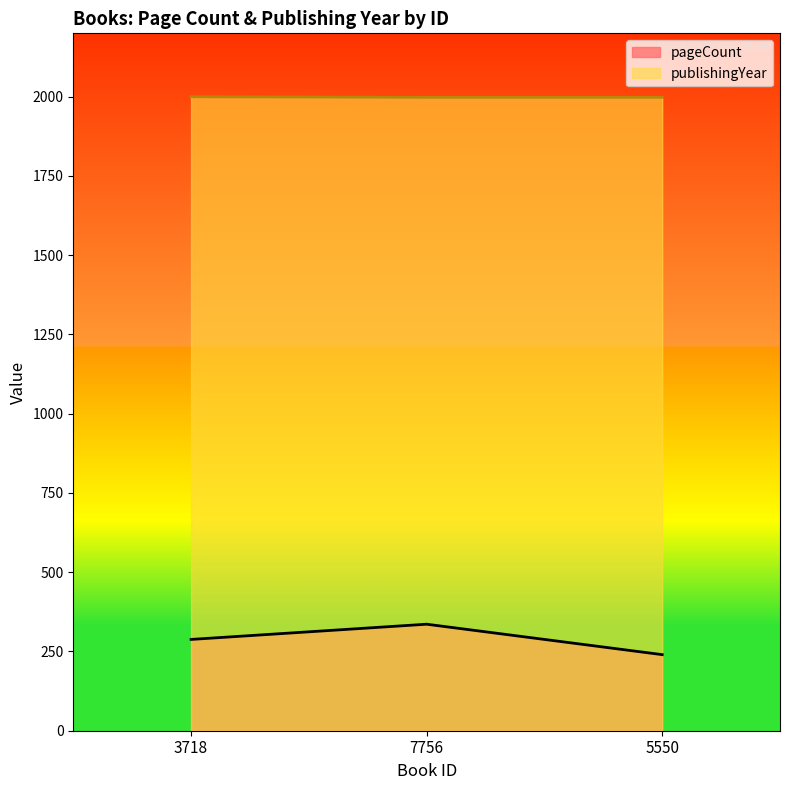

What is the minimum value shown in the chart?

240